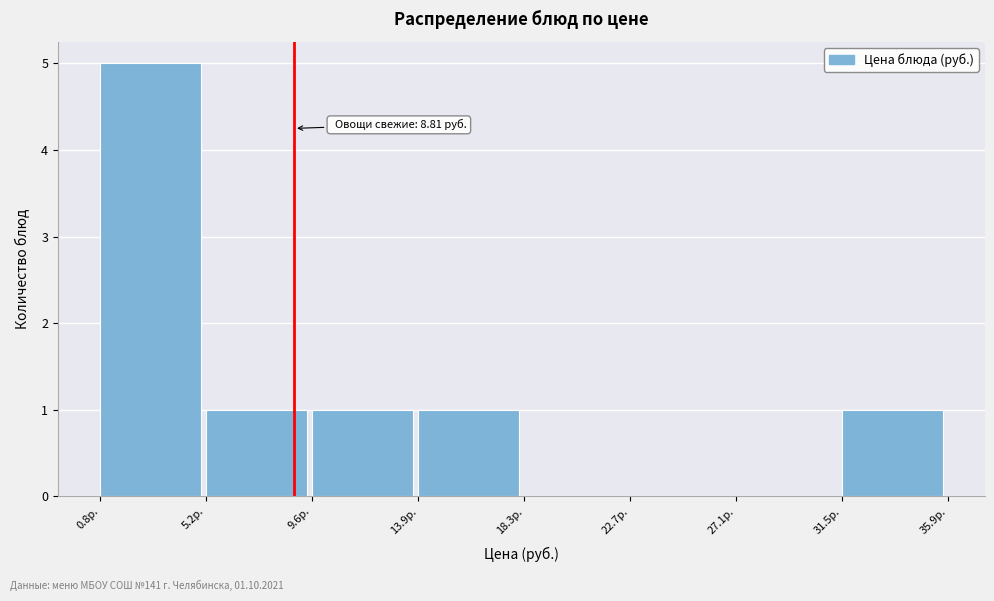

Which range on the x-axis has the tallest bar?

1.0 to 5.0